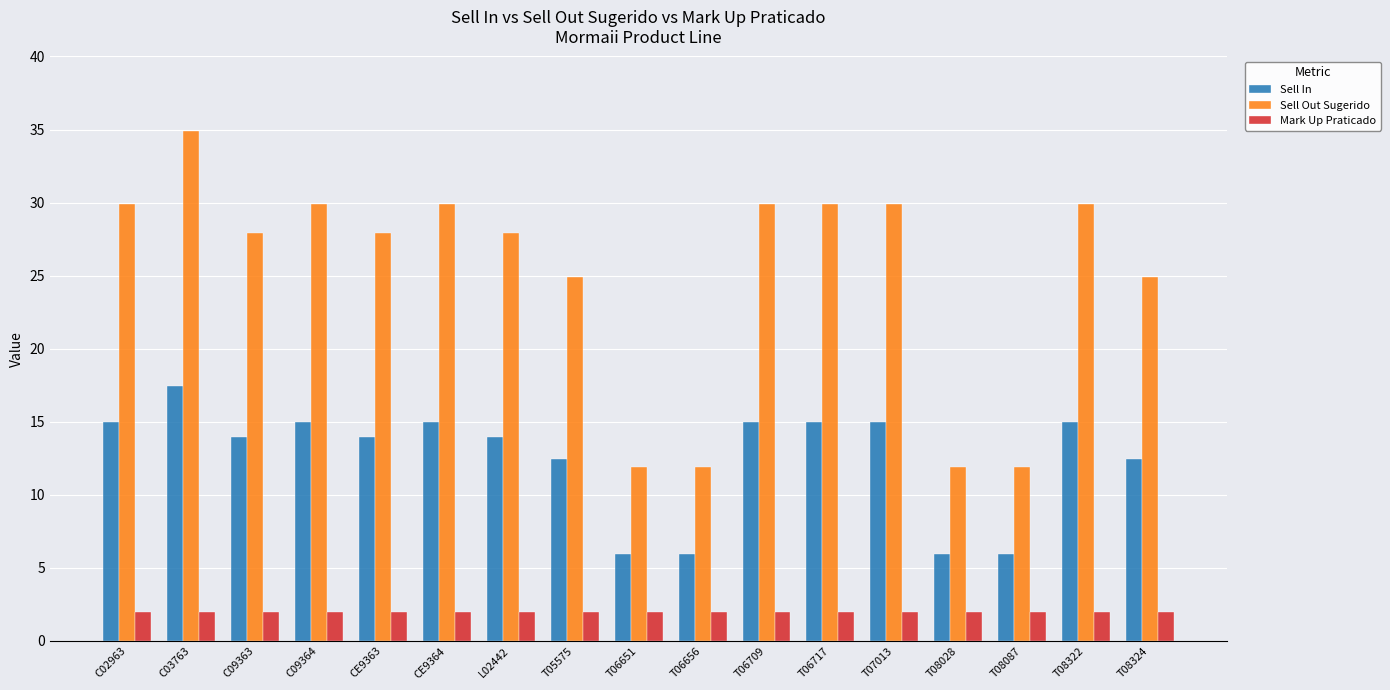

At which label does Sell Out Sugerido first exceed 27?

C02963